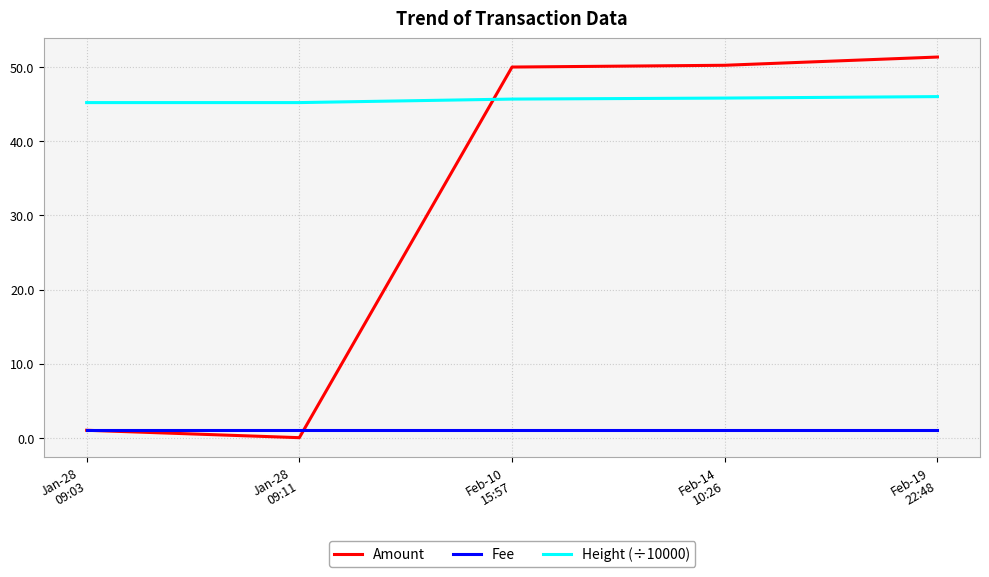

True or false: Height (÷10000) and Fee cross at least once.

False